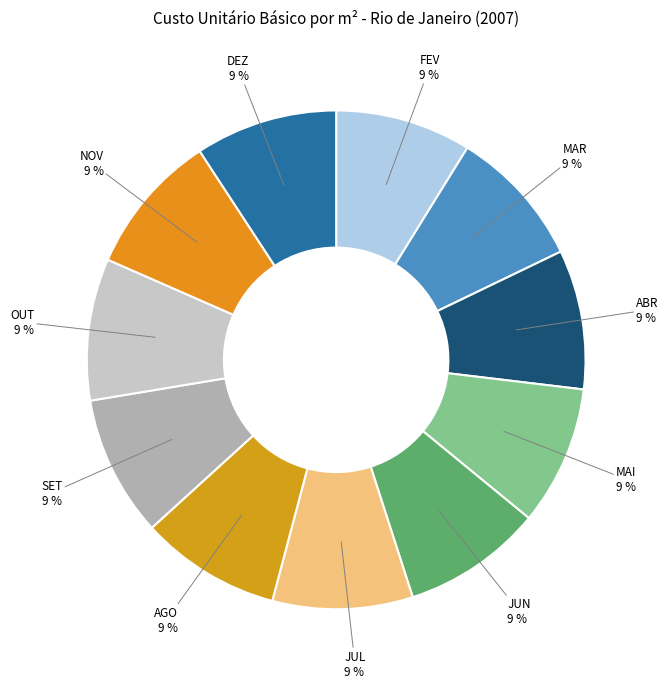

Is there any slice that represents more than half of the pie?

No